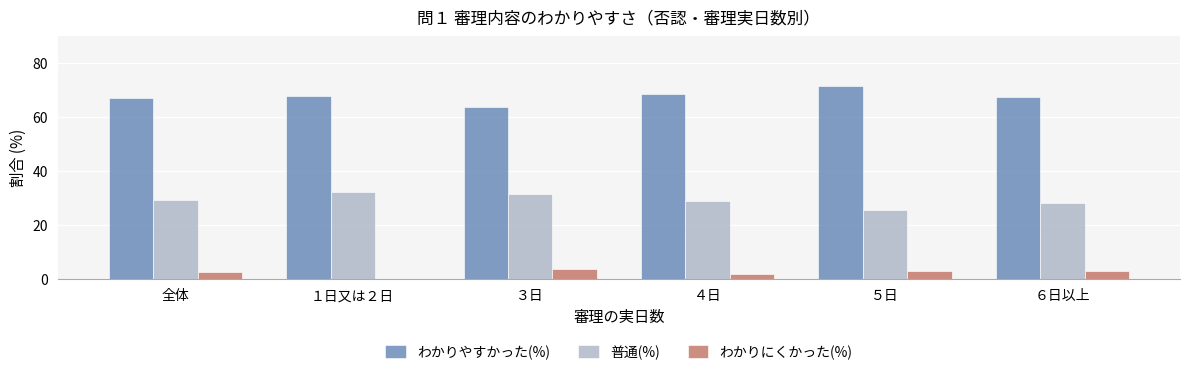

How many data points does each series have?

6